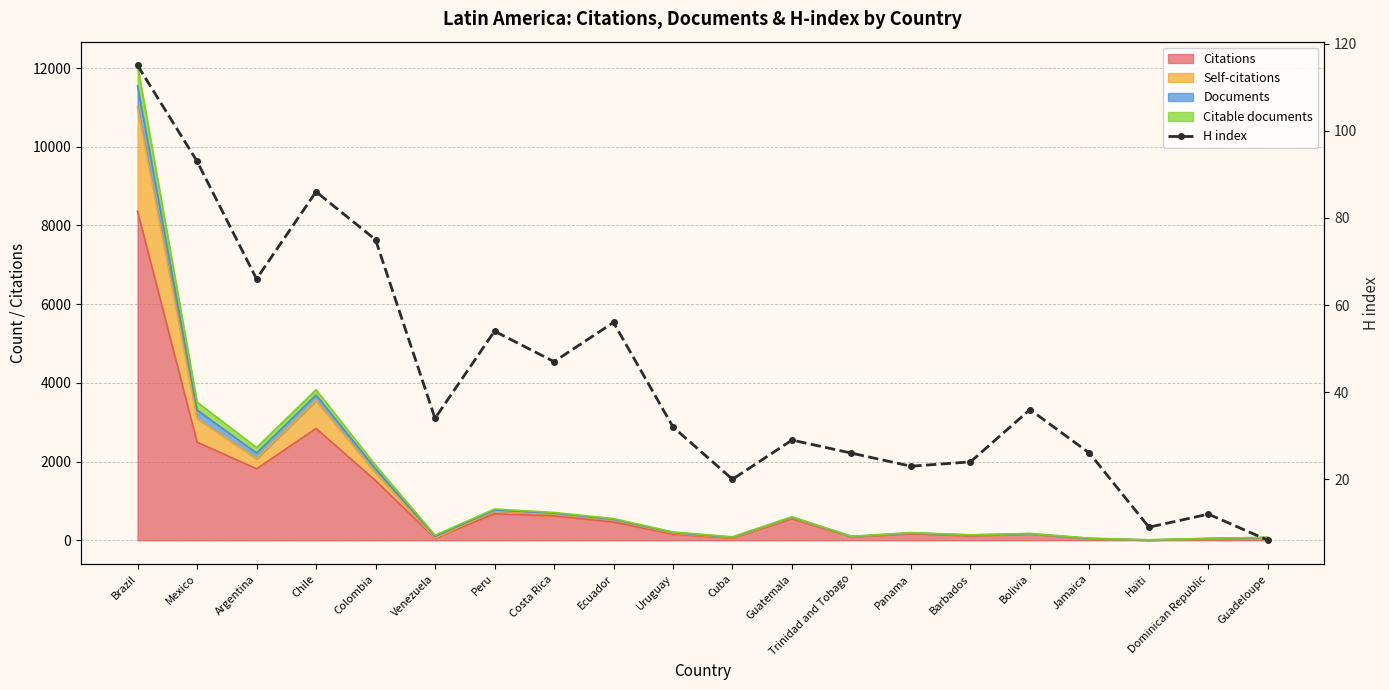

What position from the right is Barbados?

6